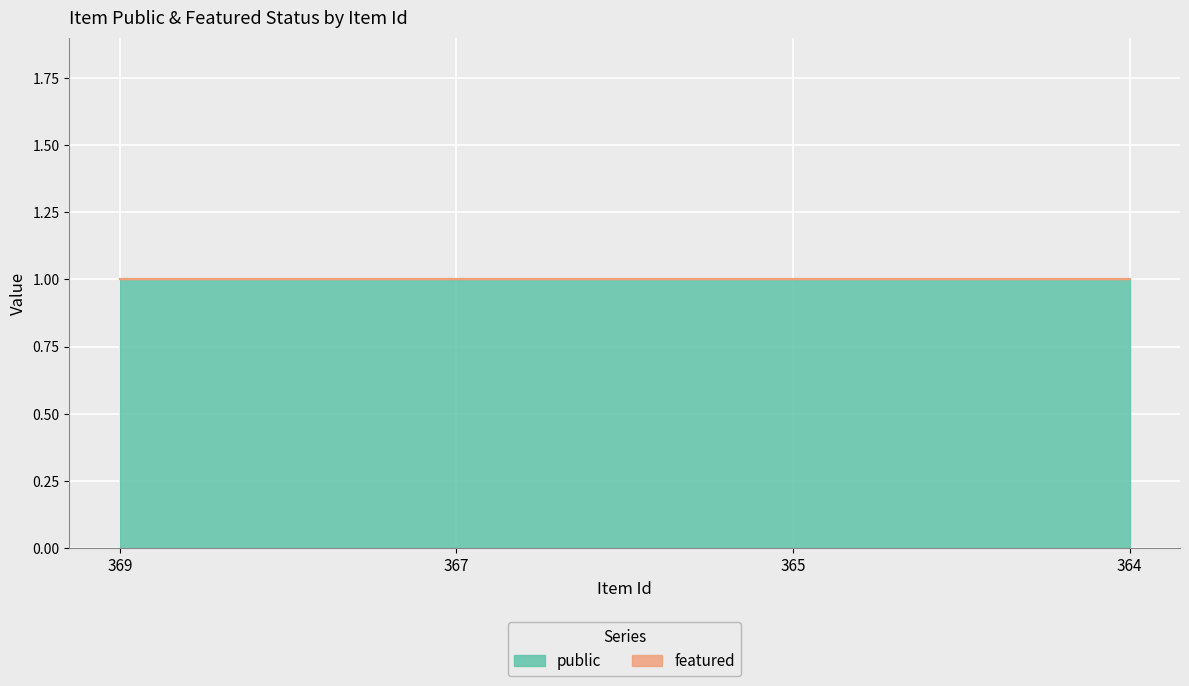

Reading right to left, what are all the values shown in this chart?

public: 364=1	365=1	367=1	369=1
featured: 364=0	365=0	367=0	369=0